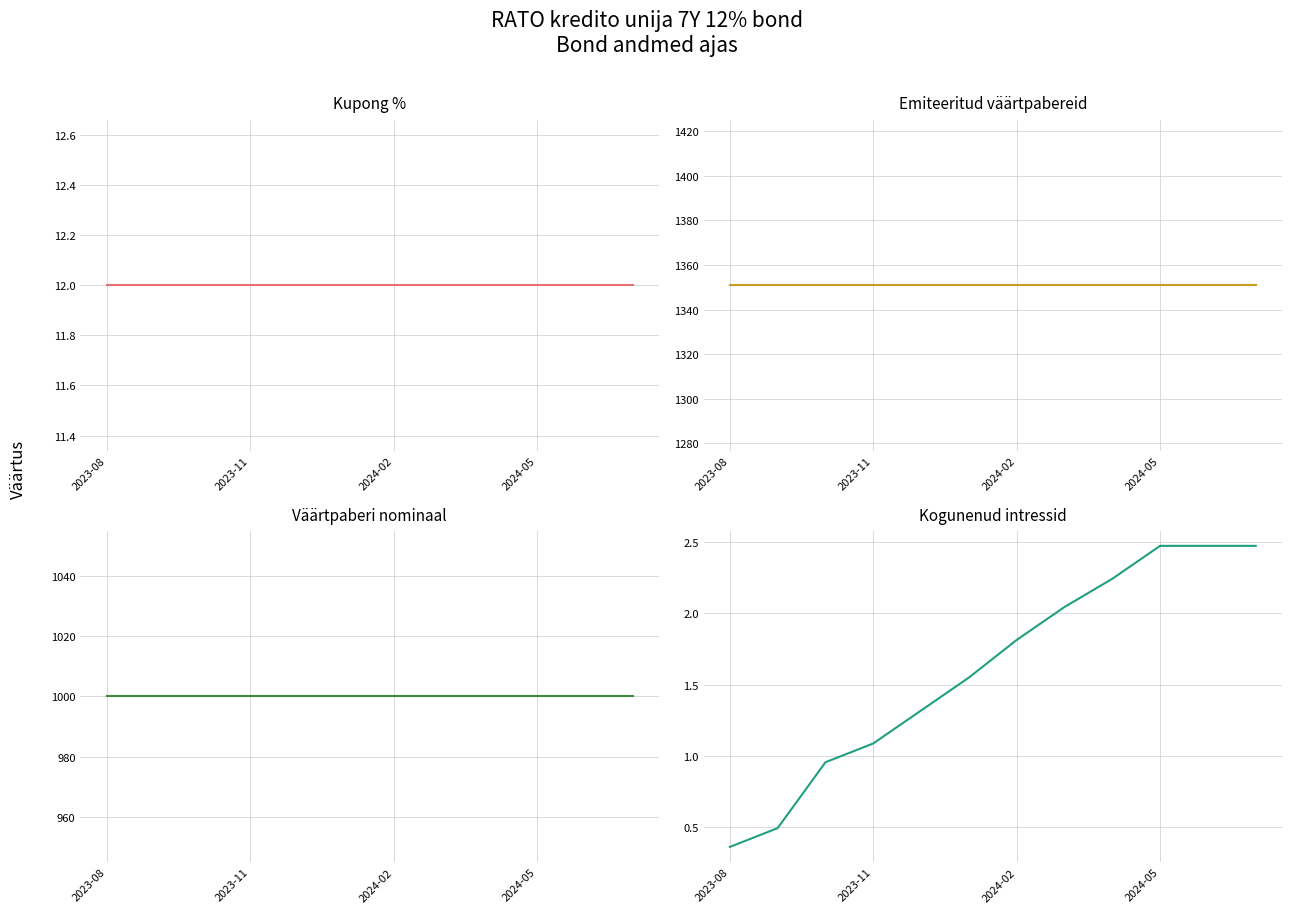

Reading left to right, list all the values displayed in this chart.

Kupong %: 12.0	12.0	12.0	12.0	12.0	12.0	12.0	12.0	12.0	12.0	12.0	12.0
Emiteeritud väärtpabereid: 1351.0	1351.0	1351.0	1351.0	1351.0	1351.0	1351.0	1351.0	1351.0	1351.0	1351.0	1351.0
Väärtpaberi nominaal: 1000.0	1000.0	1000.0	1000.0	1000.0	1000.0	1000.0	1000.0	1000.0	1000.0	1000.0	1000.0
Kogunenud intressid: 0.4	0.5	1.0	1.1	1.3	1.5	1.8	2.0	2.2	2.5	2.5	2.5